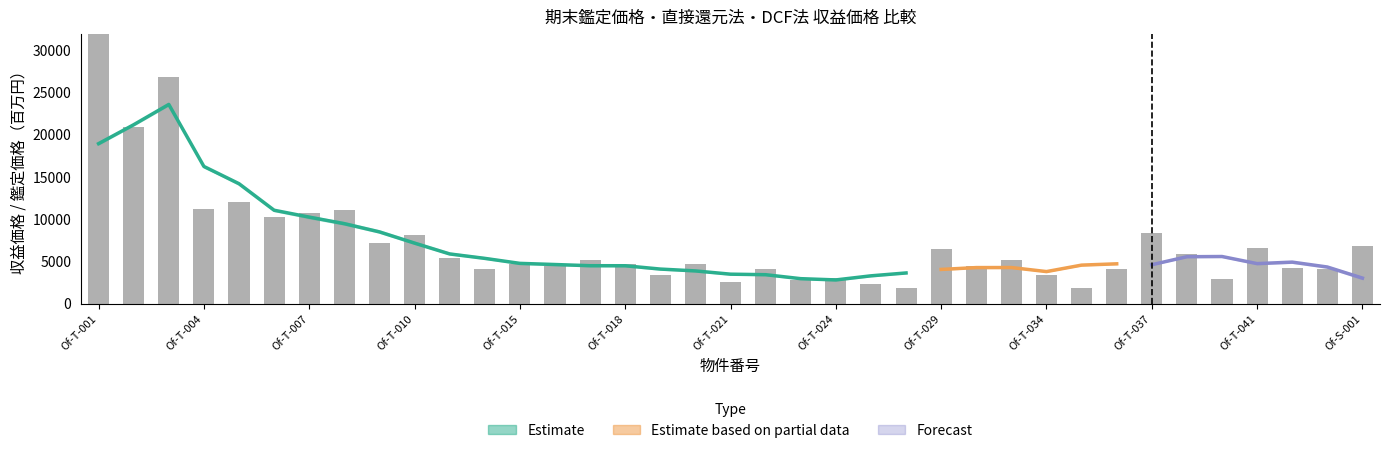

List the labels in order of DCF収益価格 value, smallest first.

Of-T-028, Of-T-035, Of-T-026, Of-T-021, Of-T-023, Of-T-039, Of-T-024, Of-T-019, Of-T-034, Of-T-022, Of-T-013, Of-T-043, Of-T-036, Of-T-042, Of-T-016, Of-T-030, Of-T-020, Of-T-015, Of-T-018, Of-T-017, Of-T-031, Of-T-011, Of-T-038, Of-T-029, Of-T-041, Of-S-001, Of-T-009, Of-T-010, Of-T-037, Of-T-006, Of-T-007, Of-T-008, Of-T-004, Of-T-005, Of-T-002, Of-T-003, Of-T-001